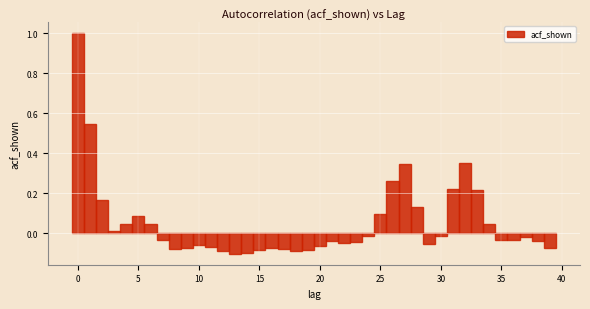

Read against the x-axis, roughly where is the centre of the tallest bar?

0.0